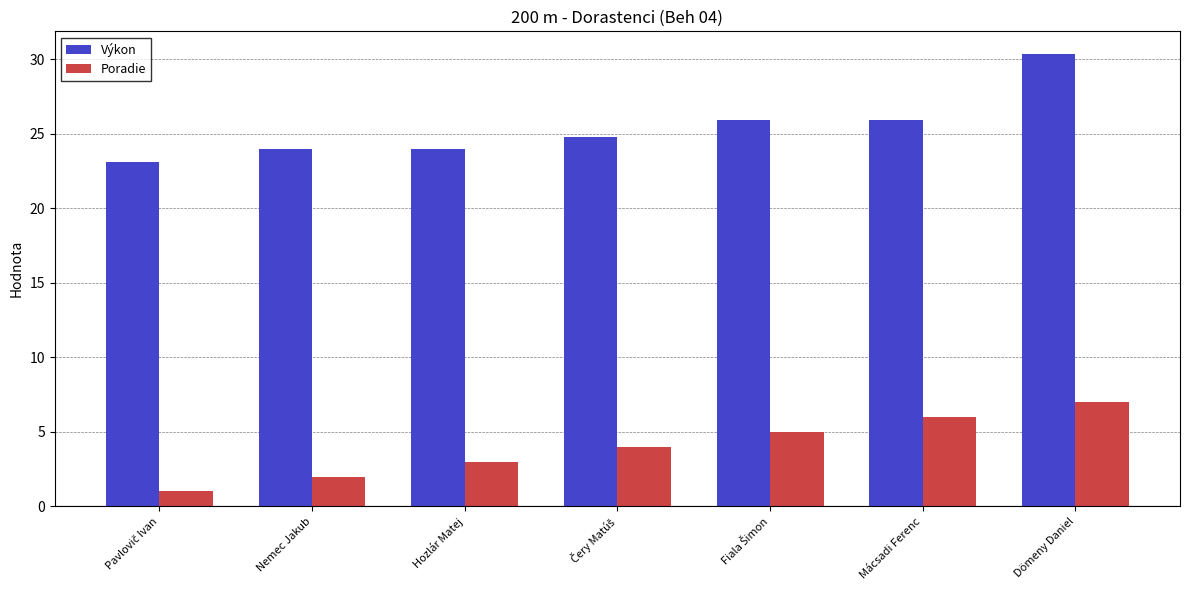

How many groups of bars are there?

7